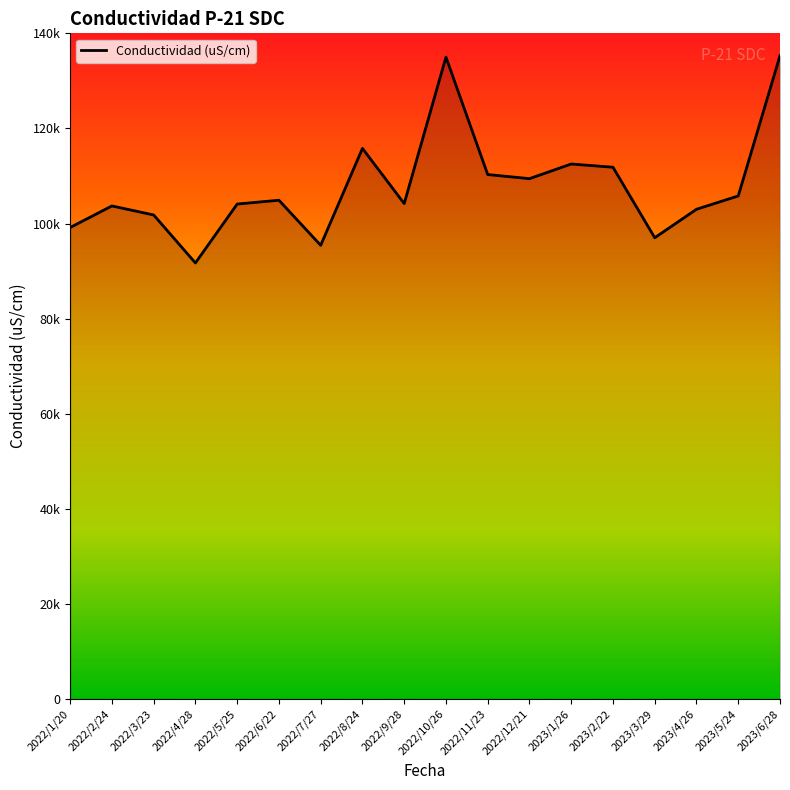

What is the difference between the second highest and second lowest values?

39580